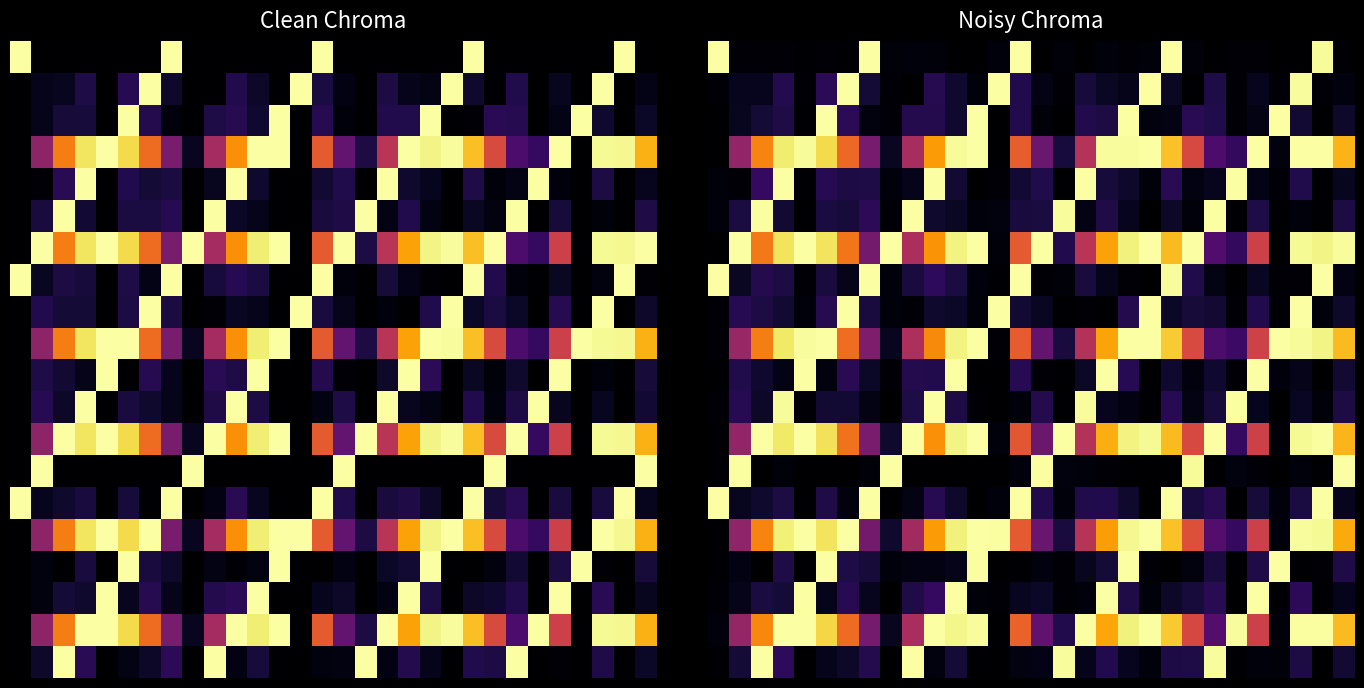

At which category is the sum across all series the highest?

28